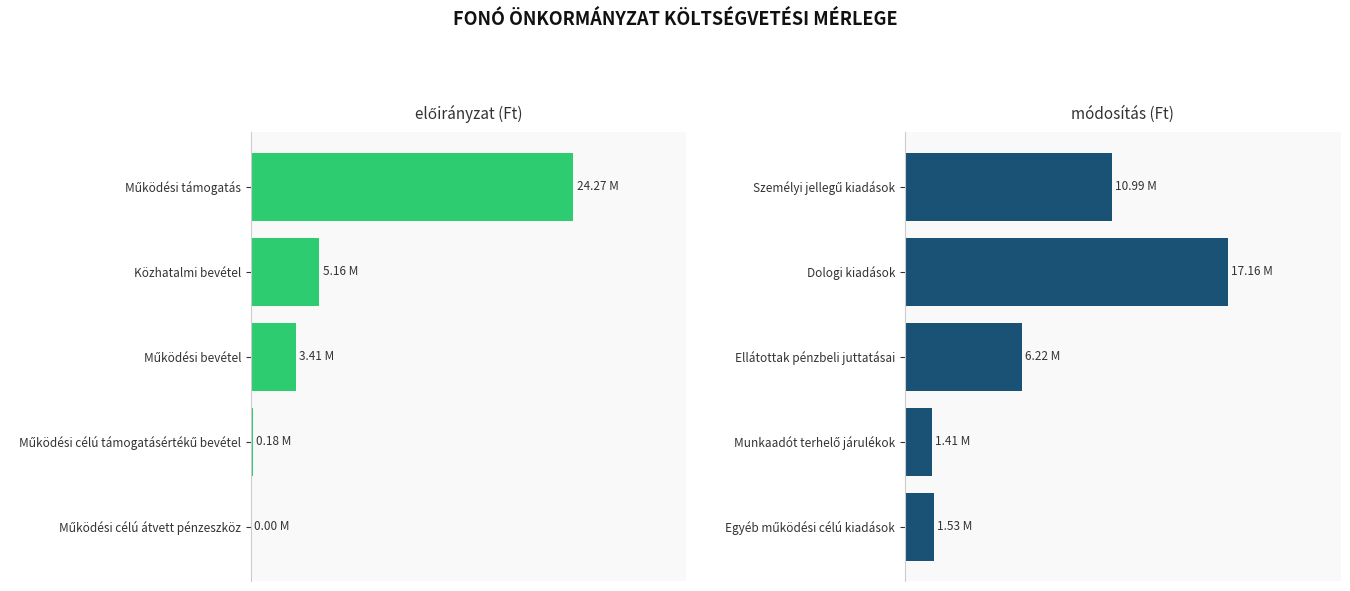

Reading left to right, extract all data points from this chart.

előirányzat: 24272795	5160000	3408000	175698	0
módosítás: 10988523	17158071	6220000	1414090	1535000